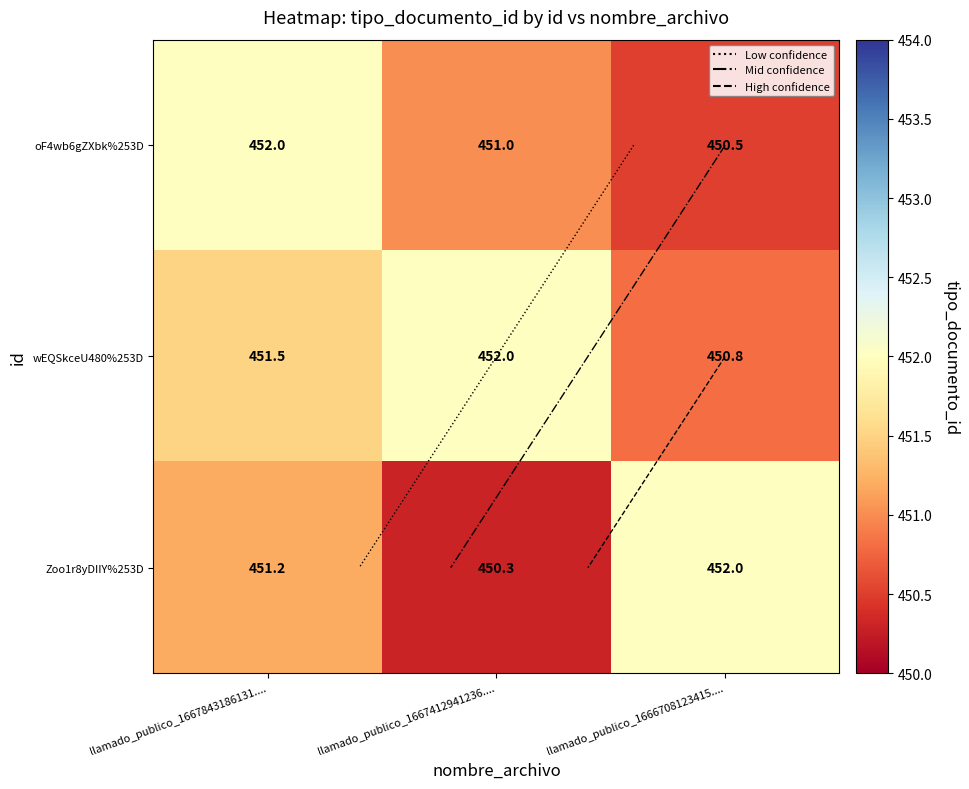

How many data points in oF4wb6gZXbk%253D are above 451?

1